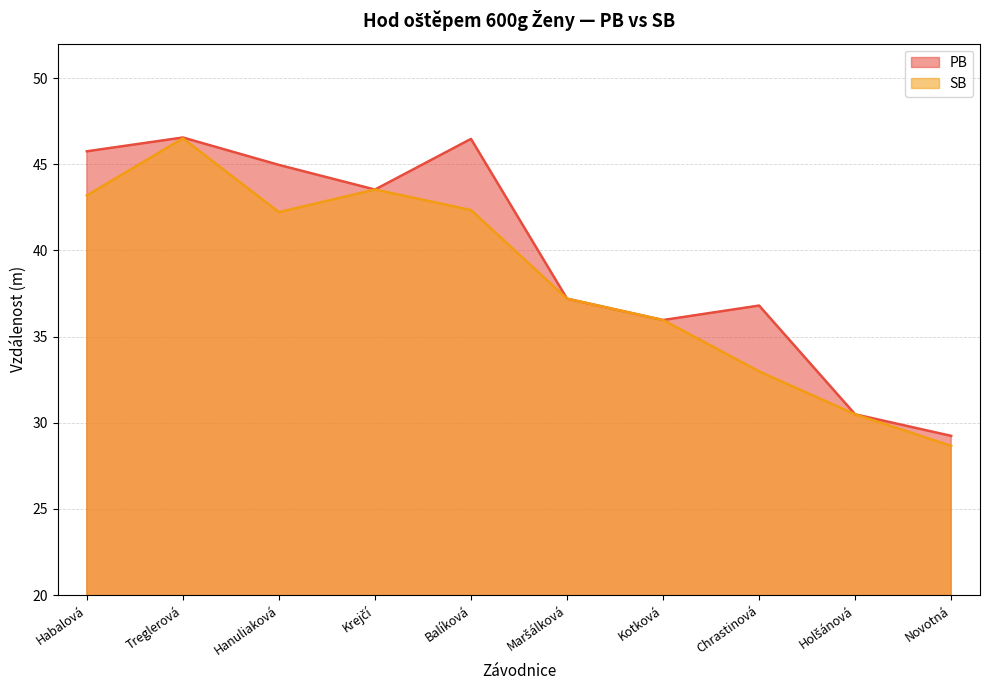

Reading left to right, transcribe all the data shown in this chart.

PB: Habalová=45.8	Treglerová=46.5	Hanuliaková=45.0	Krejčí=43.5	Balíková=46.5	Maršálková=37.2	Kotková=36.0	Chrastinová=36.8	Holšánová=30.5	Novotná=29.2
SB: Habalová=43.2	Treglerová=46.5	Hanuliaková=42.2	Krejčí=43.5	Balíková=42.3	Maršálková=37.2	Kotková=36.0	Chrastinová=33.0	Holšánová=30.5	Novotná=28.7